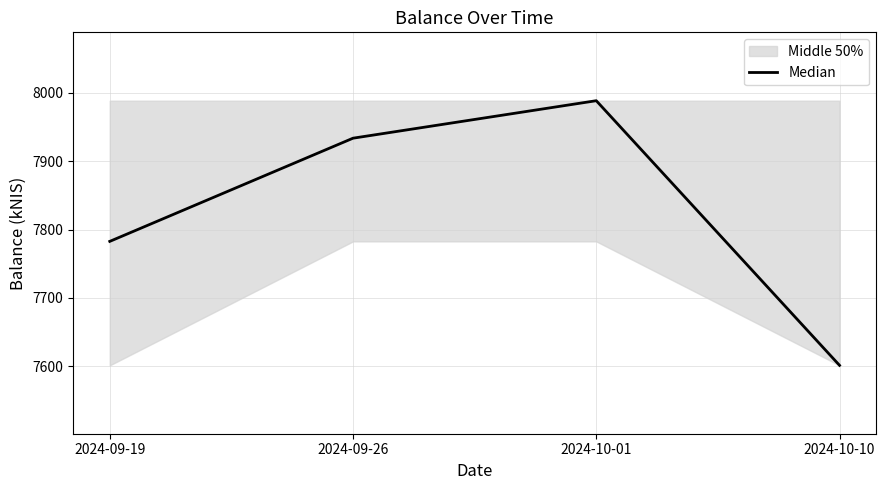

Does the chart have visible grid lines?

Yes